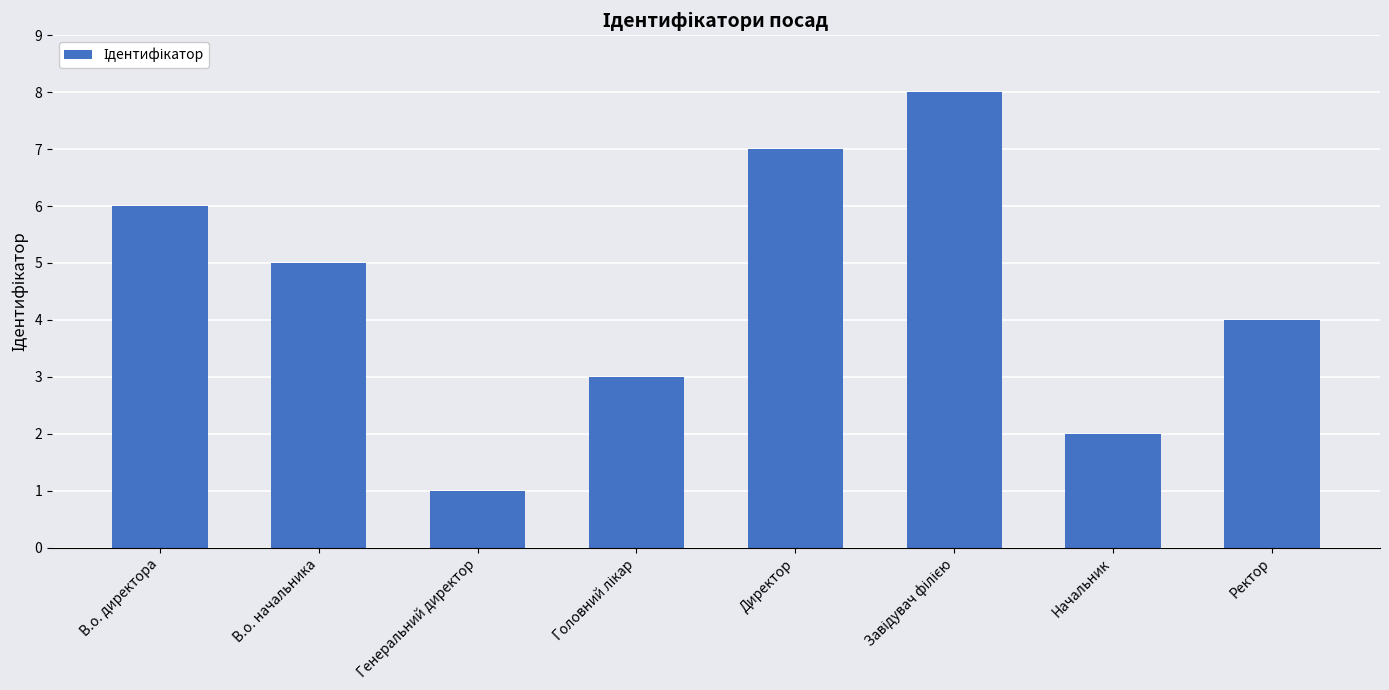

What is the greatest value displayed?

8